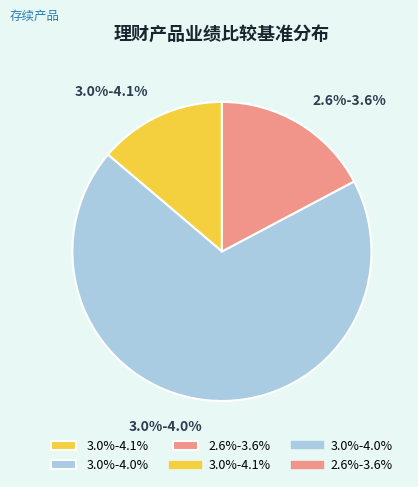

To the nearest percent, what portion does 3.0%-4.1% represent?

14%